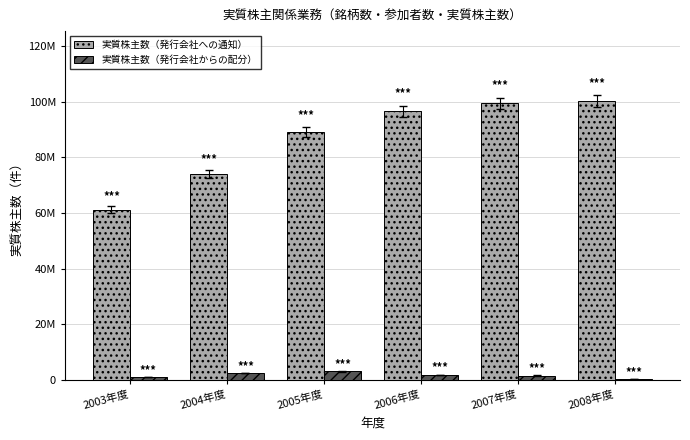

What are all the series names shown in the legend?

実質株主数（発行会社への通知）, 実質株主数（発行会社からの配分）